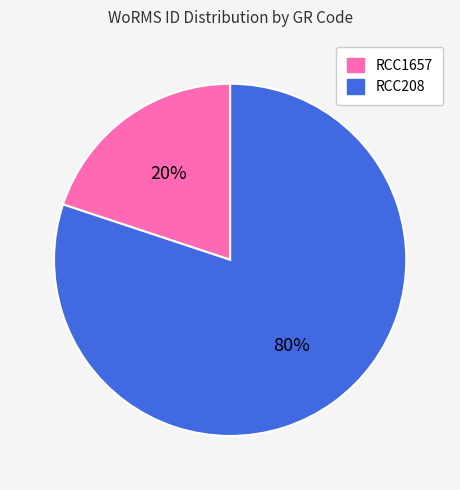

To the nearest percent, what portion does RCC1657 represent?

20%